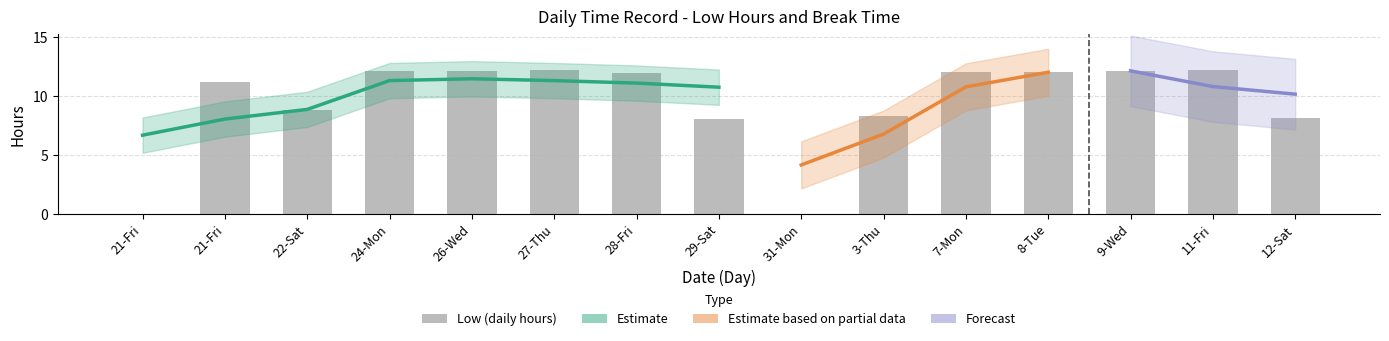

Does the chart contain stacked bars?

No